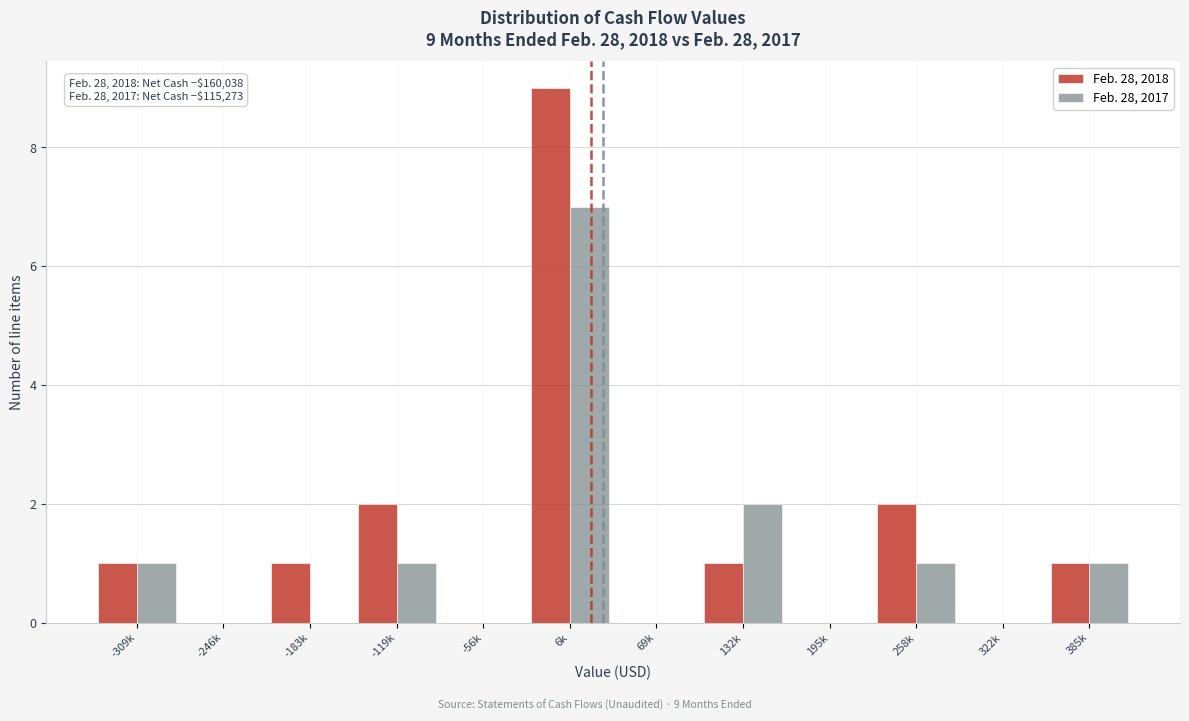

Reading left to right, what are all the values shown in this chart?

Feb. 28, 2018: -309k=1	-246k=0	-183k=1	-119k=2	-56k=0	6k=9	69k=0	132k=1	195k=0	258k=2	322k=0	385k=1
Feb. 28, 2017: -309k=1	-246k=0	-183k=0	-119k=1	-56k=0	6k=7	69k=0	132k=2	195k=0	258k=1	322k=0	385k=1